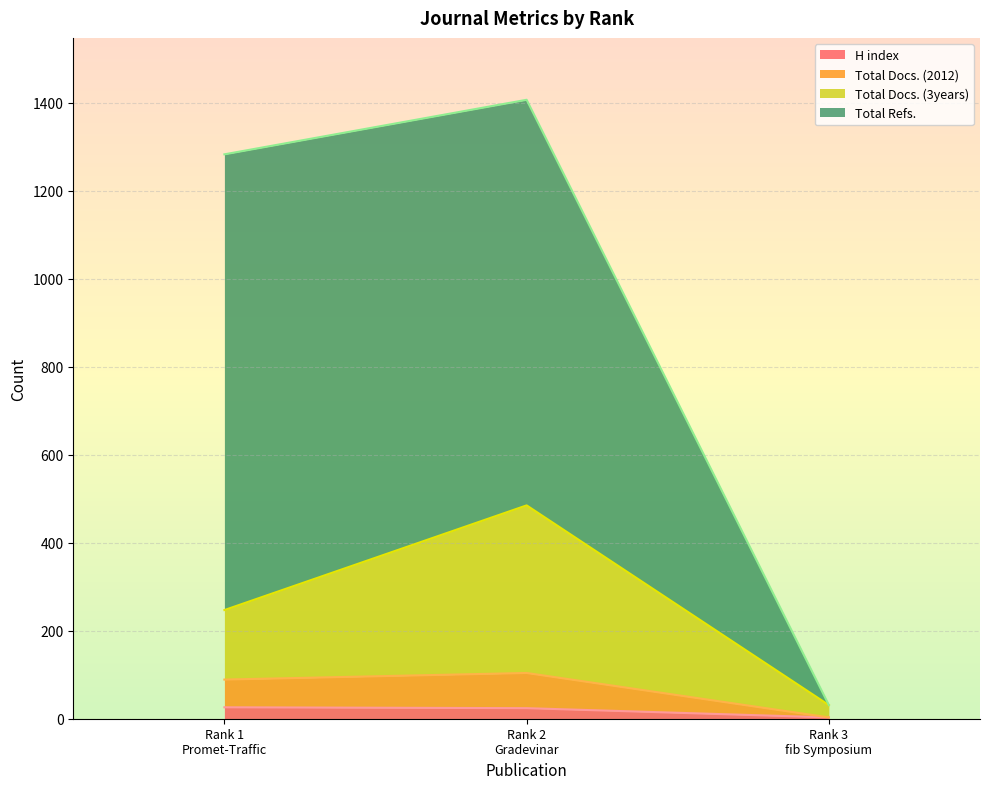

How many lines are shown in the chart?

4